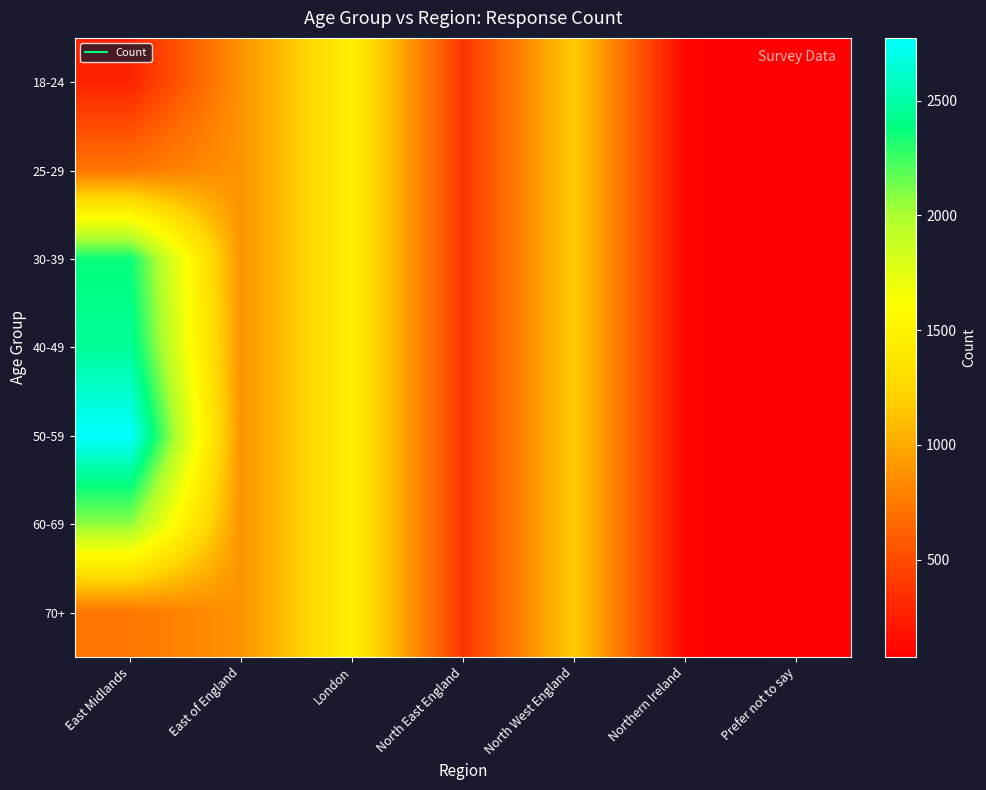

Which series has the widest spread of values?

50-59